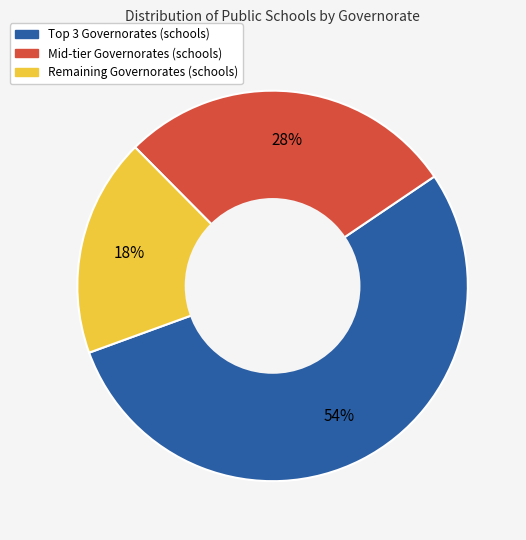

How many slices are in this pie chart?

3